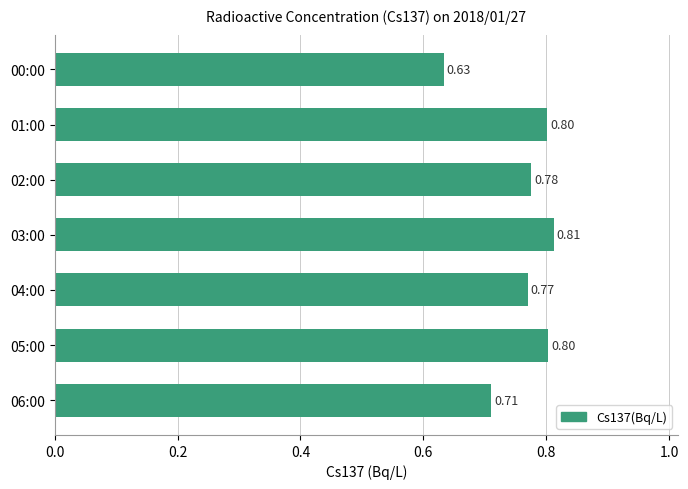

What is the sum of the values at 04:00 and 03:00?

1.6